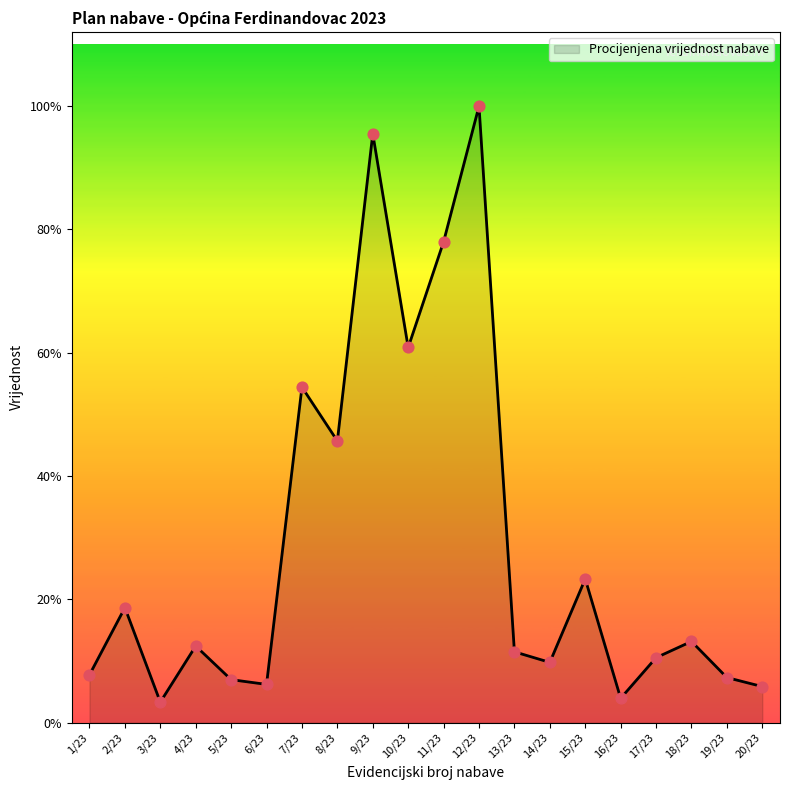

Which has a higher value, 7/23 or 18/23?

7/23